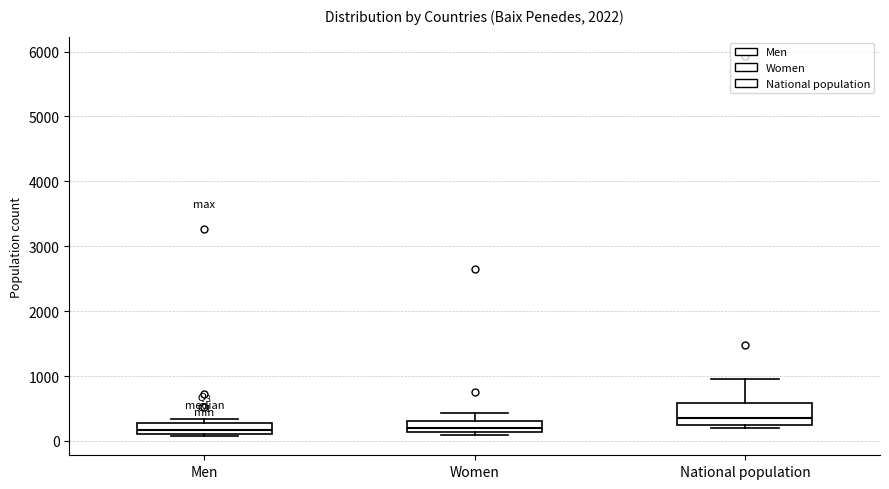

Reading left to right, read every box against the y-axis: the position of its median line, the range the box covers, and the ends of its whiskers. The values are not printed on the chart, so give them approximately, as read against the axis.

Men: median 200, box 100 to 300, whiskers 100 (just below the box's lower edge) to 300 (just above the box's upper edge)
Women: median 200, box 100 to 300, whiskers 100 (just below the box's lower edge) to 400
National population: median 400, box 300 to 600, whiskers 200 to 1000